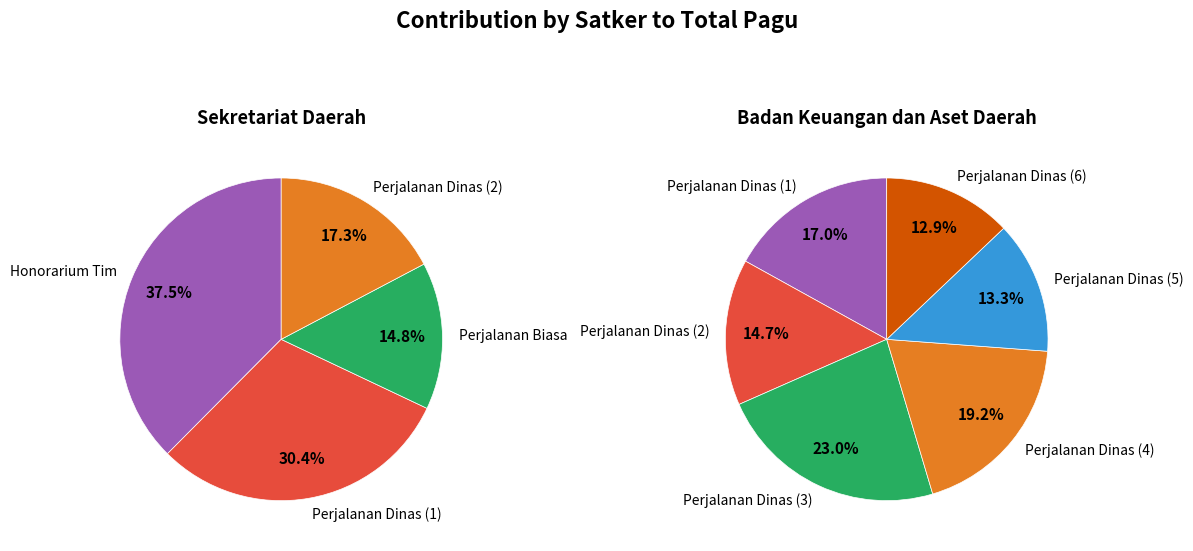

Which slice is the largest?

SEKRETARIAT DAERAH (Honorarium Tim)